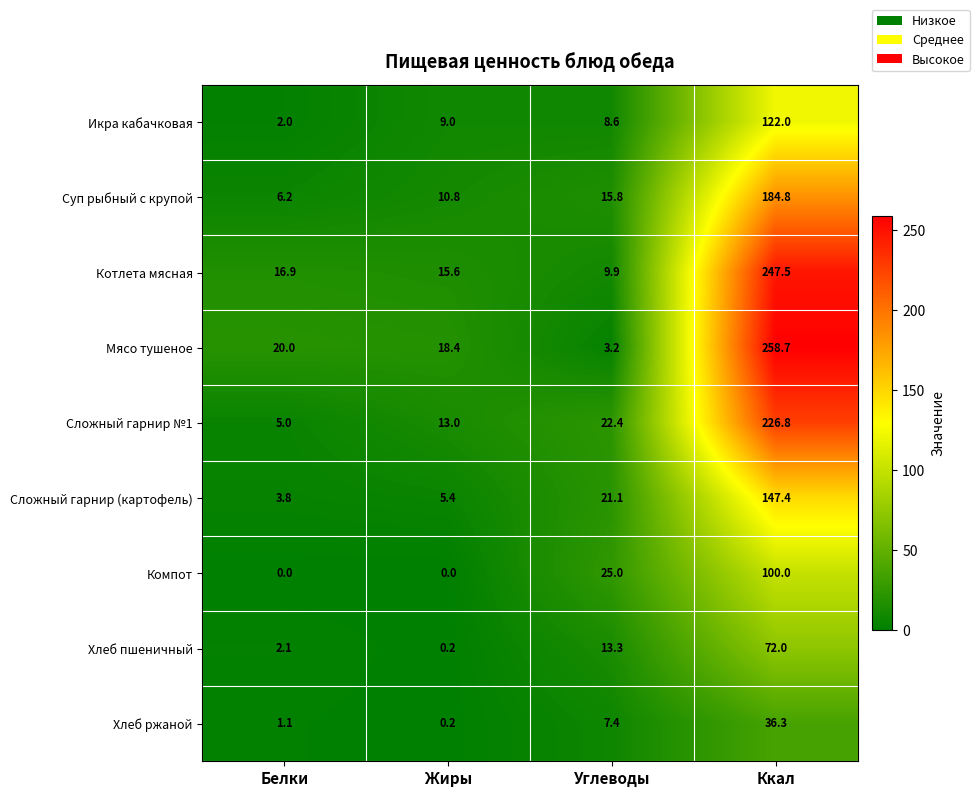

Which category has the highest value across all series?

Ккал